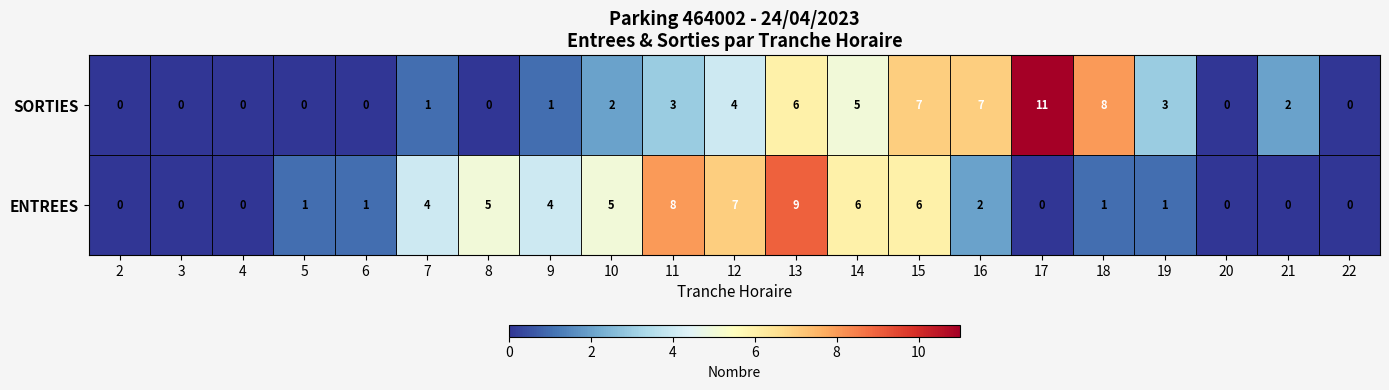

How many ENTREES values are between 0 and 5?

16